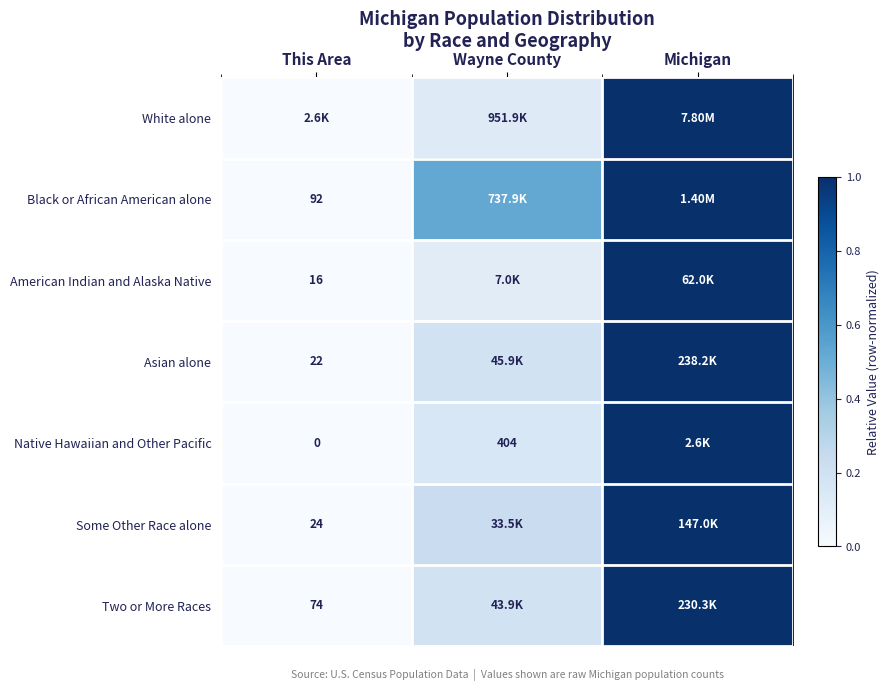

List the labels in order of Two or More Races value, smallest first.

This Area, Wayne County, Michigan